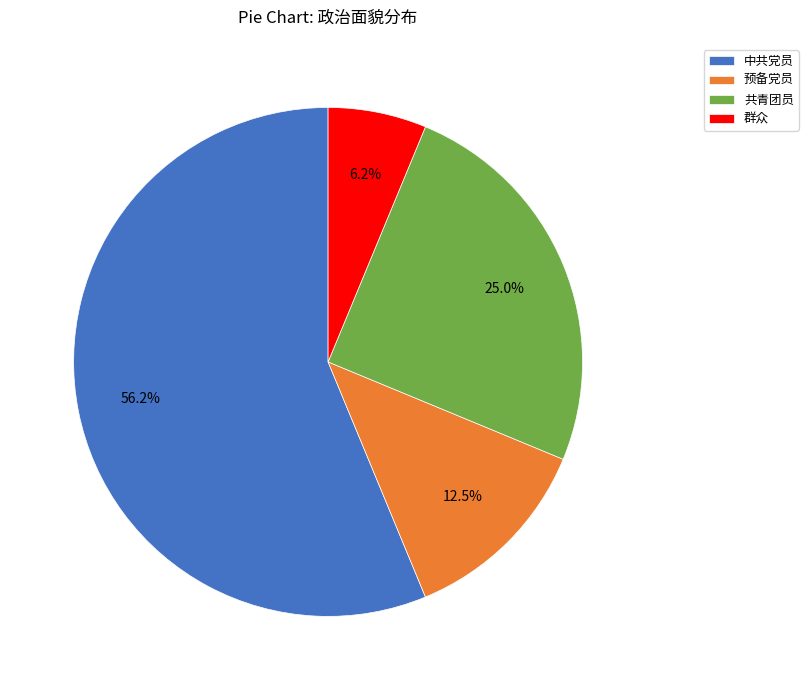

Combined, do 中共党员 and 预备党员 account for over 50%?

Yes